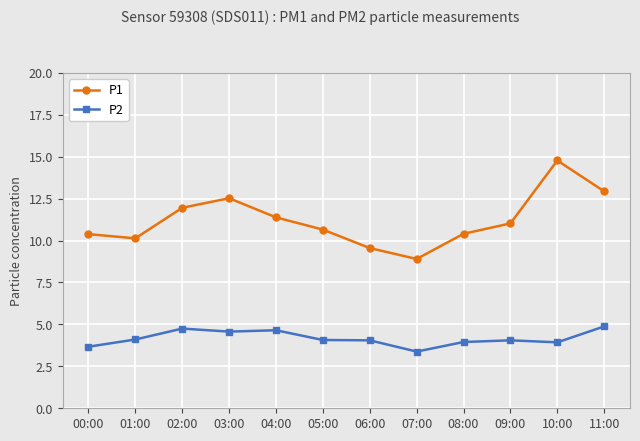

Rank the series by their maximum value, from lowest to highest.

P2, P1